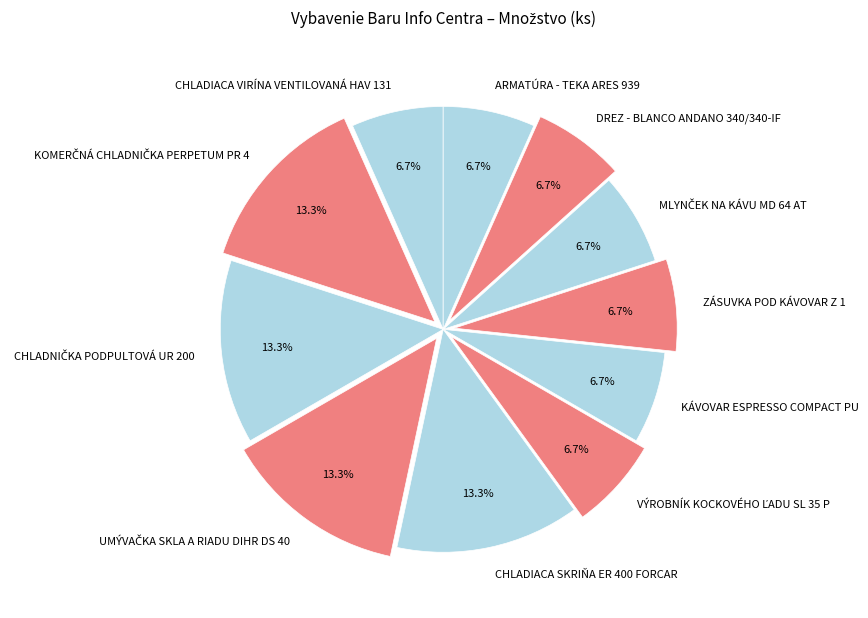

Count the number of slices in the pie.

11